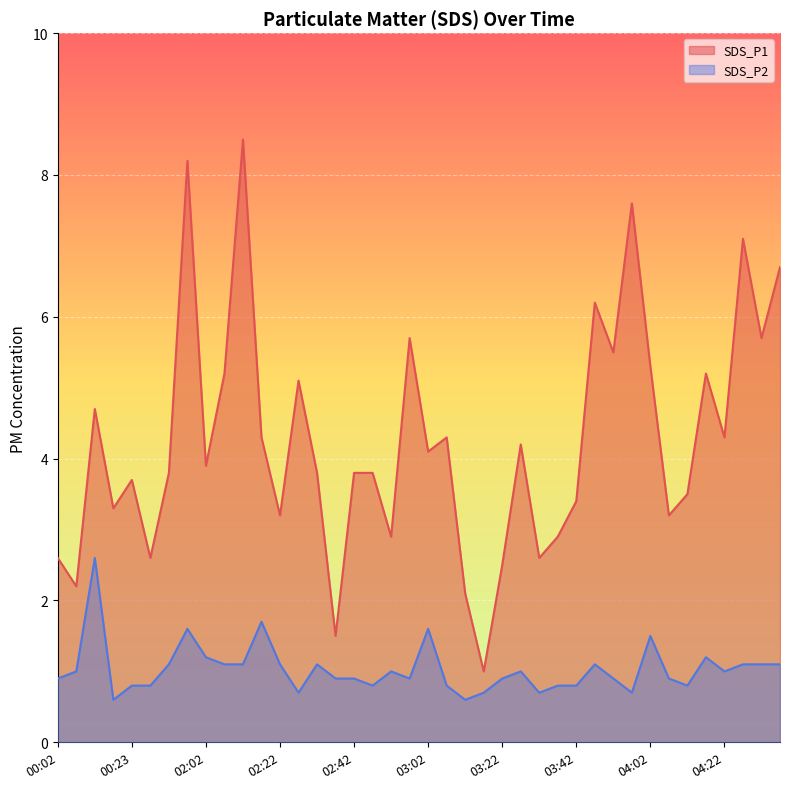

What is the label of the 31st point from the left?

03:52